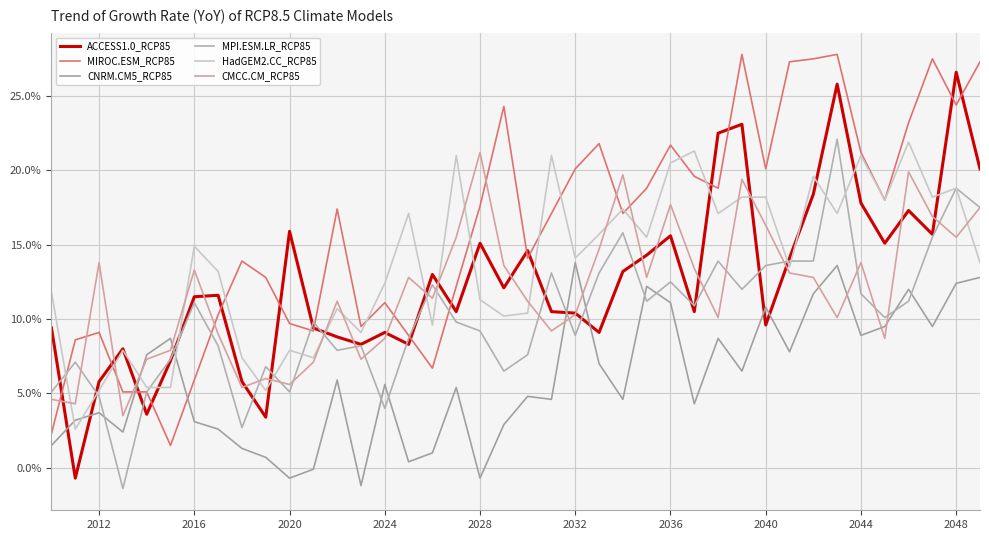

At how many categories does at least one series exceed 21?

15